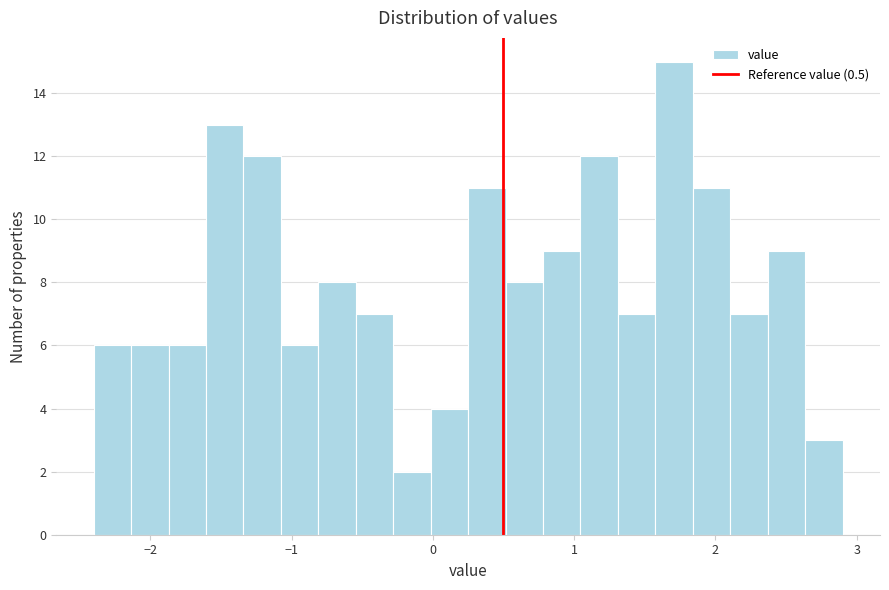

Read against the x-axis, roughly where is the centre of the tallest bar?

1.7